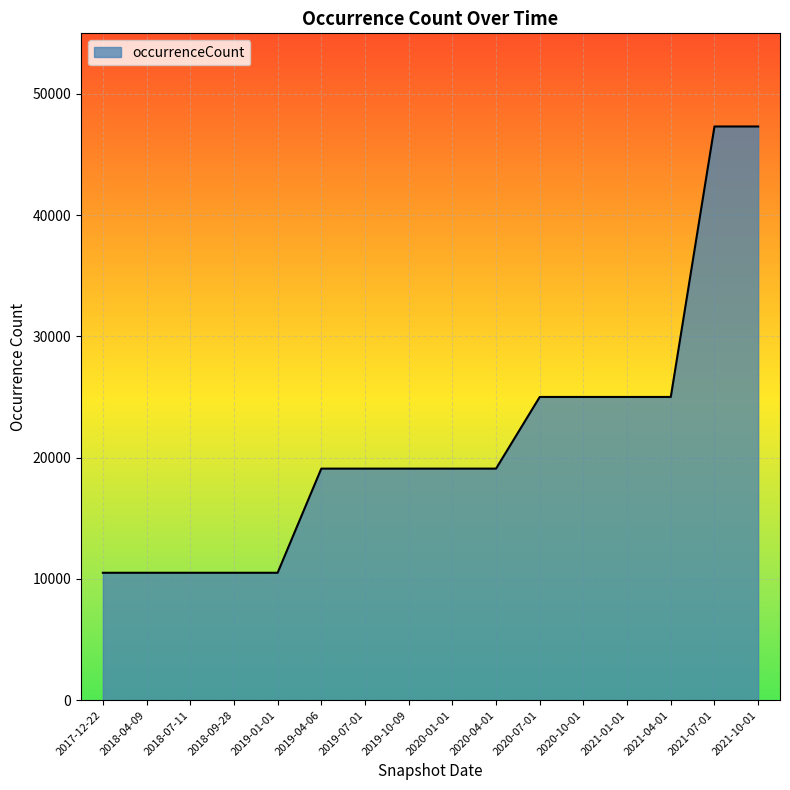

What is the difference between the values at 2019-10-09 and 2020-07-01?

5911